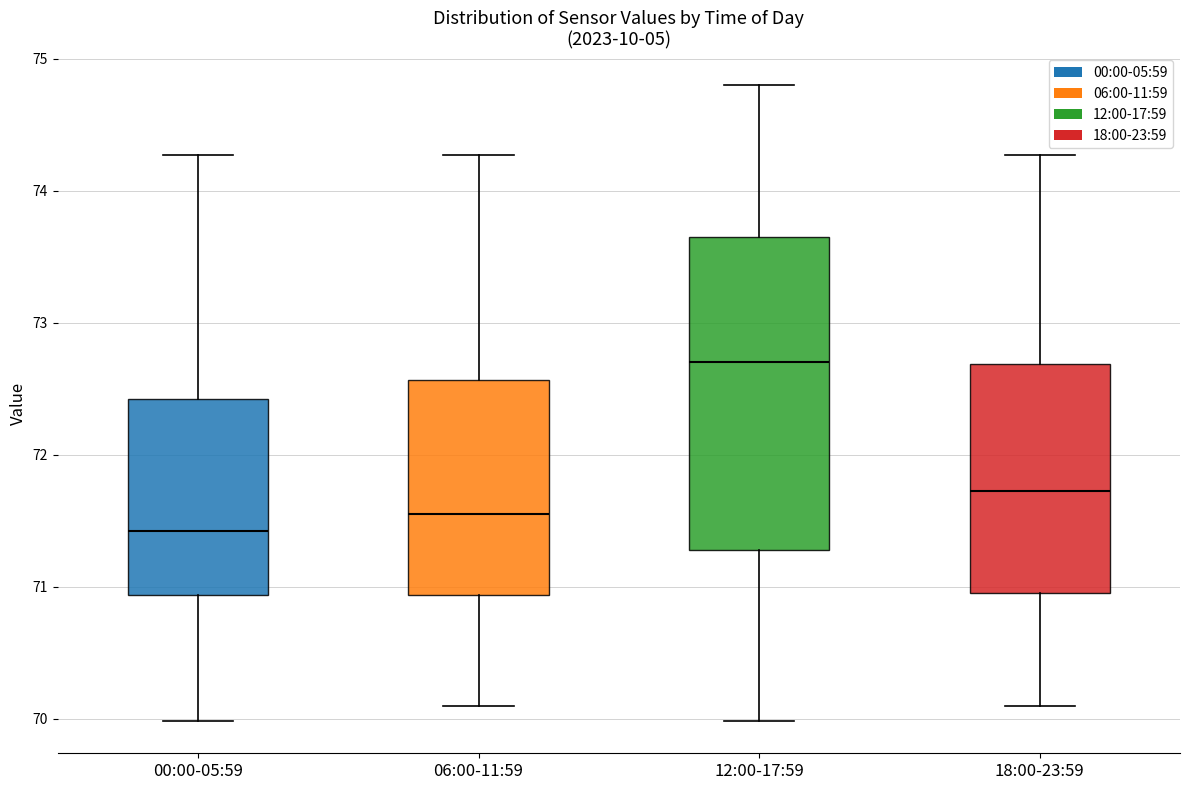

Where does the upper whisker of the box for 12:00-17:59 end on the y-axis? The values are not printed on the chart, so give them approximately, as read against the axis.

74.8